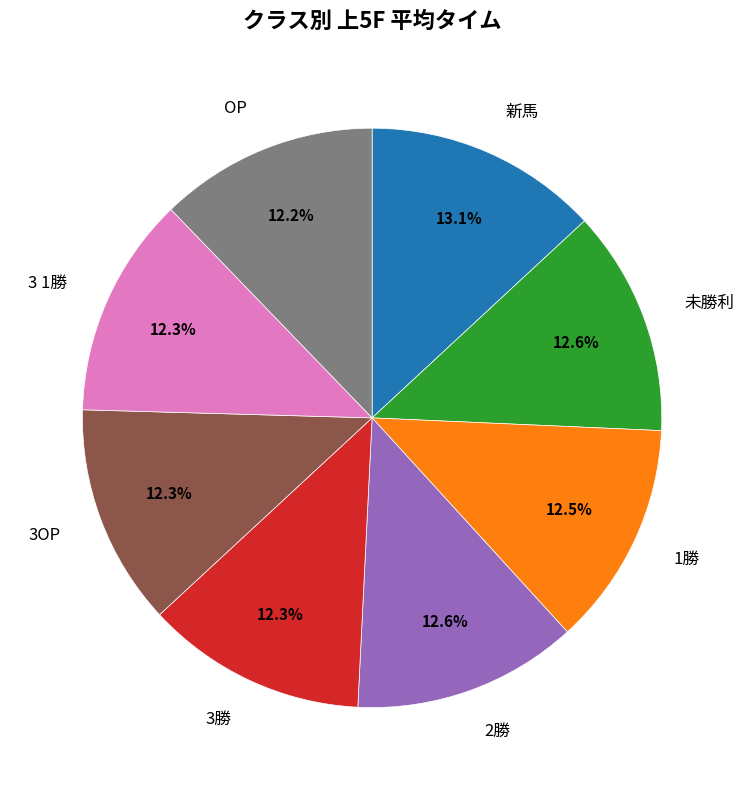

How much of the chart is everything except OP?

87.8%